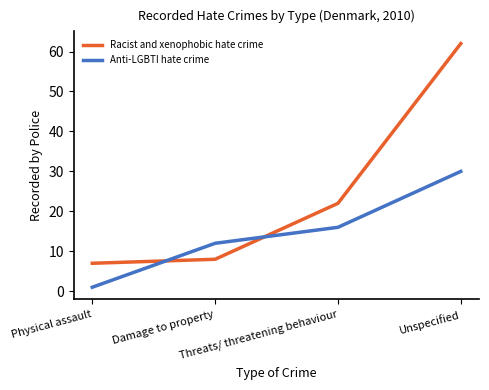

What is the average value of the Anti-LGBTI hate crime series?

15